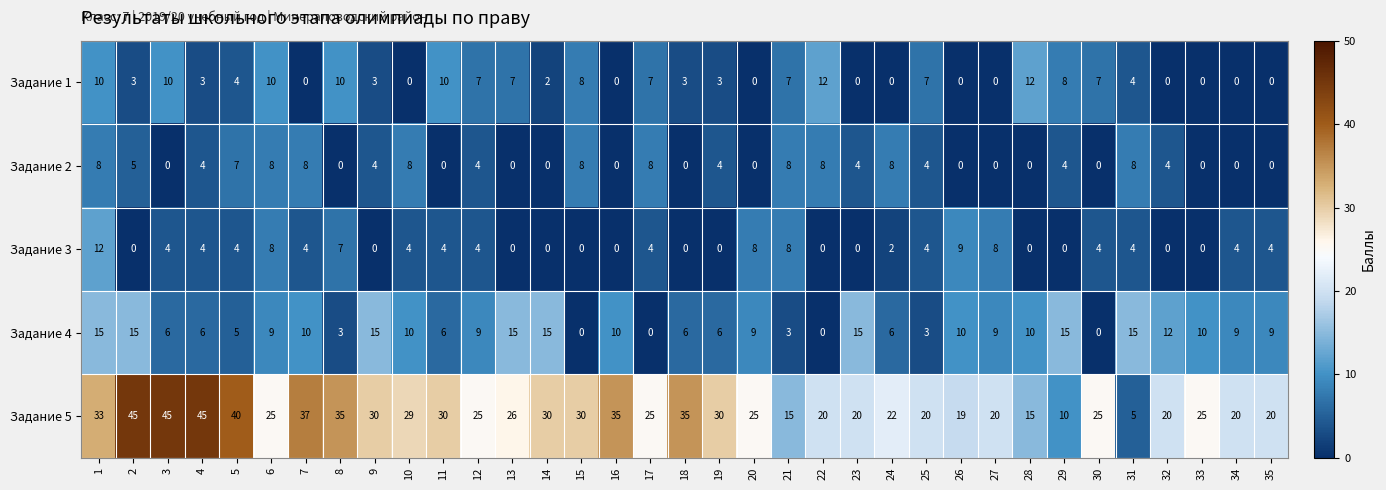

At 8, list the series in order from largest to smallest.

Задание 5, Задание 1, Задание 3, Задание 4, Задание 2